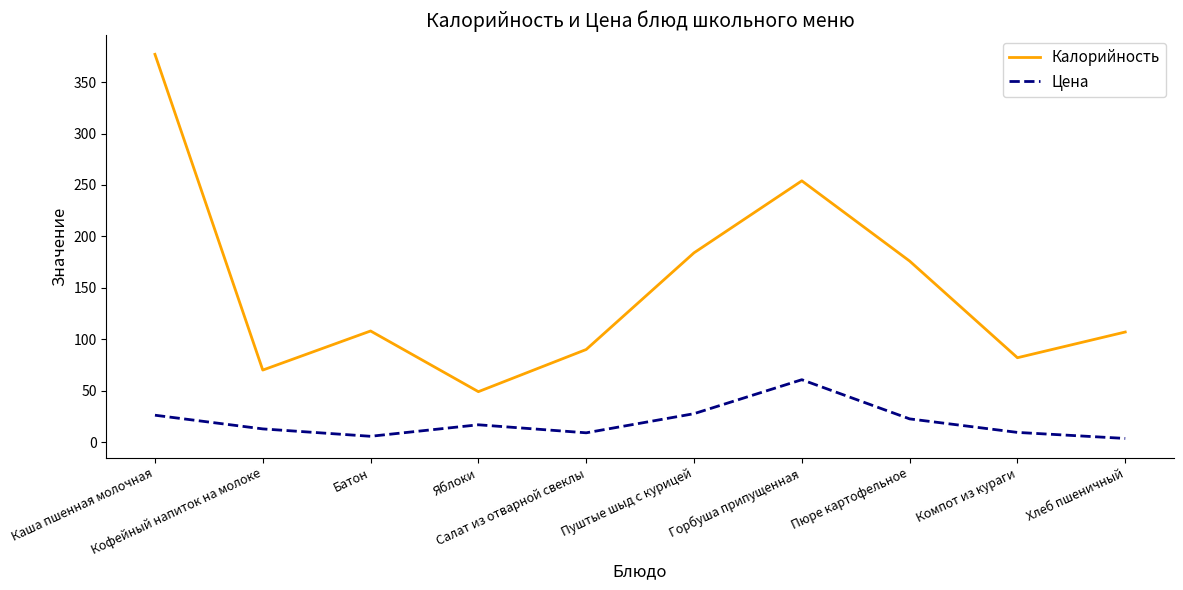

What is the difference between the highest and lowest values at Батон?

102.4